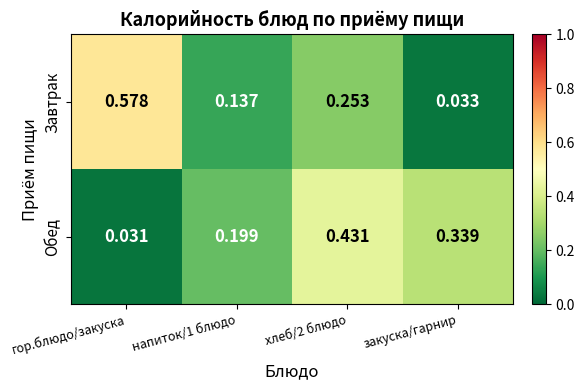

Where is Завтрак nearest to the value 0?

закуска/гарнир